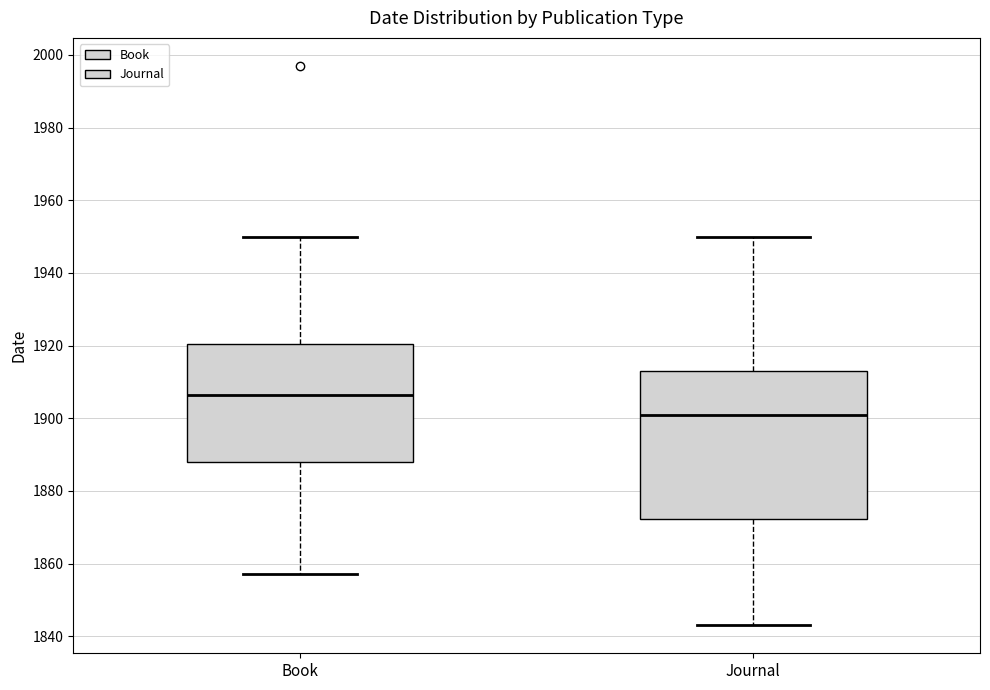

Which box's median line is the highest?

Book